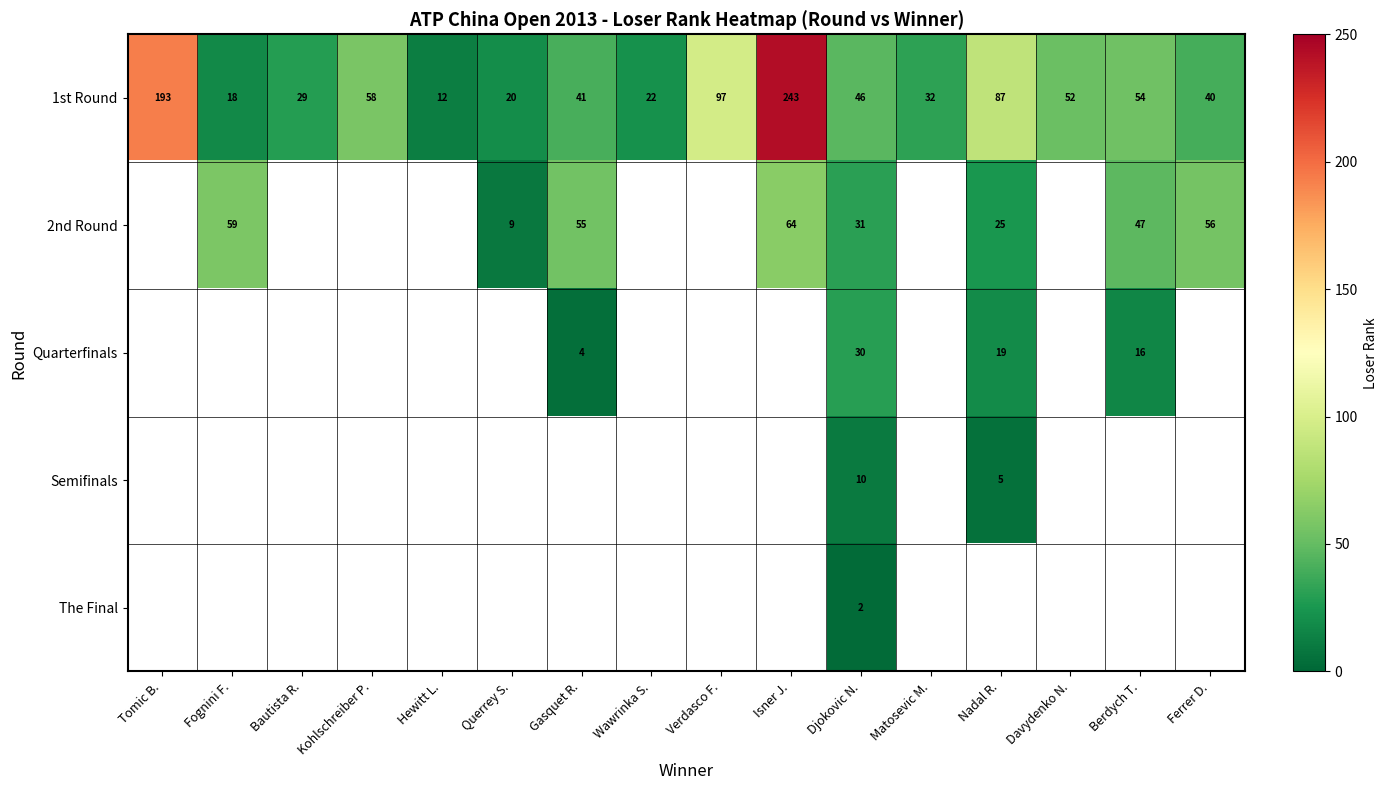

What is the spread (max minus min) of values at Fognini F.?

41.0